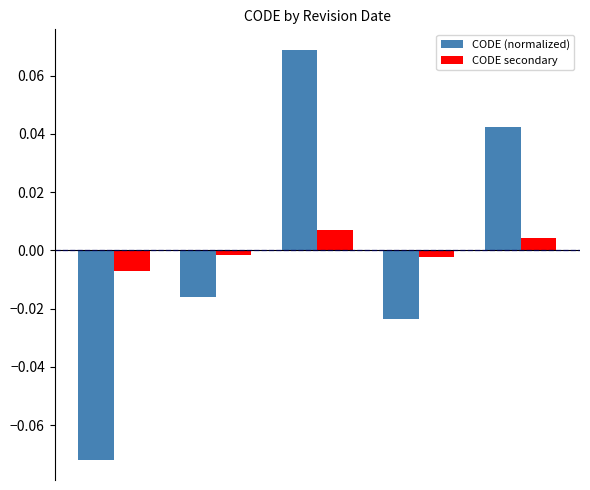

How many values in the CODE secondary series exceed 0?

2